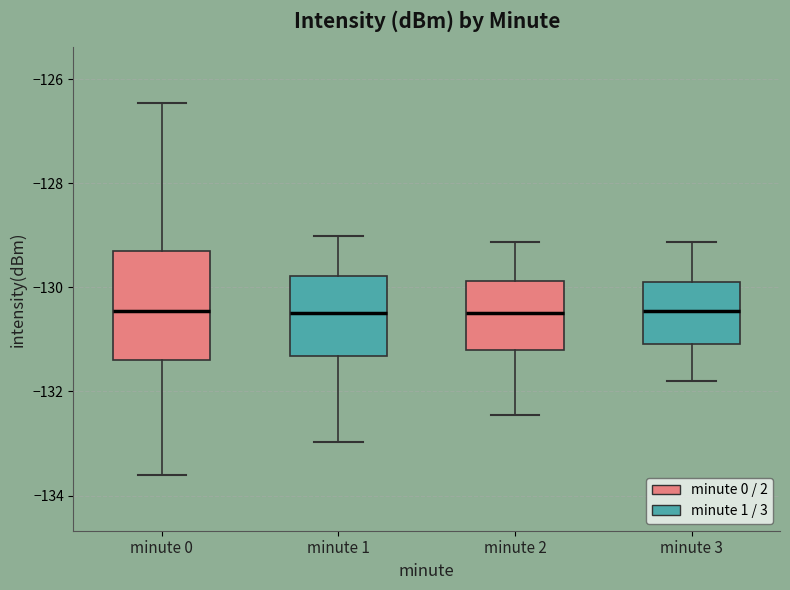

Reading left to right, transcribe this box plot: for each box, give where its median line is, the range the box spans, and where its two whiskers end, as read against the y-axis. The values are not printed on the chart, so give them approximately, as read against the axis.

minute 0: median -130.4, box -131.4 to -129.2, whiskers -133.6 to -126.4
minute 1: median -130.4, box -131.4 to -129.8, whiskers -133.0 to -129.0
minute 2: median -130.4, box -131.2 to -129.8, whiskers -132.4 to -129.2
minute 3: median -130.4, box -131.0 to -129.8, whiskers -131.8 to -129.2